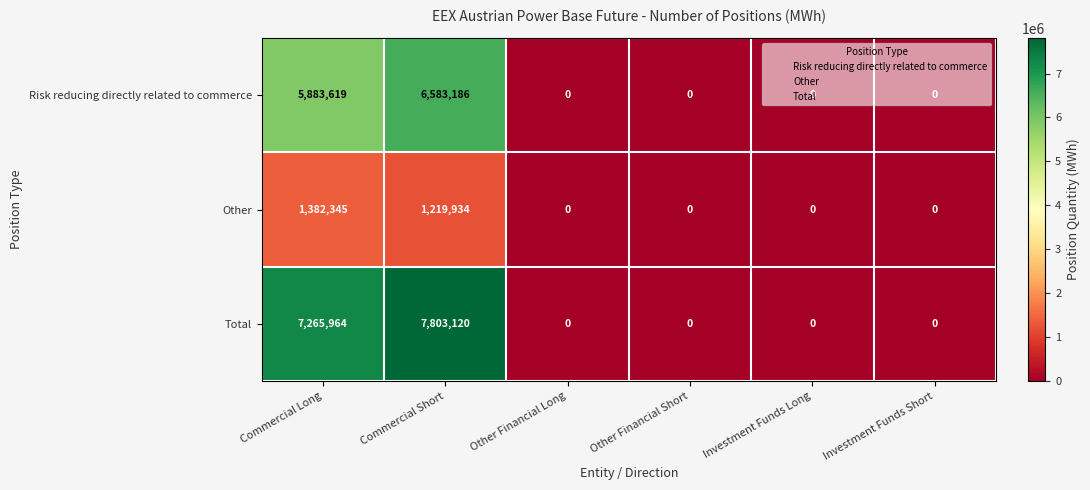

The value of Risk reducing directly related to commerce at Commercial Long is 5883619. True or false?

True